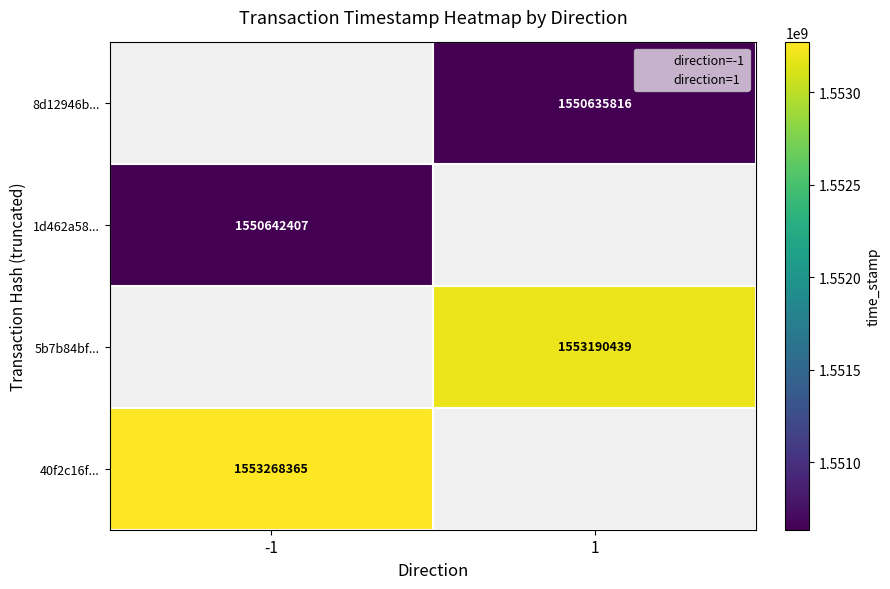

What are all the series names shown in the legend?

direction=-1, direction=1